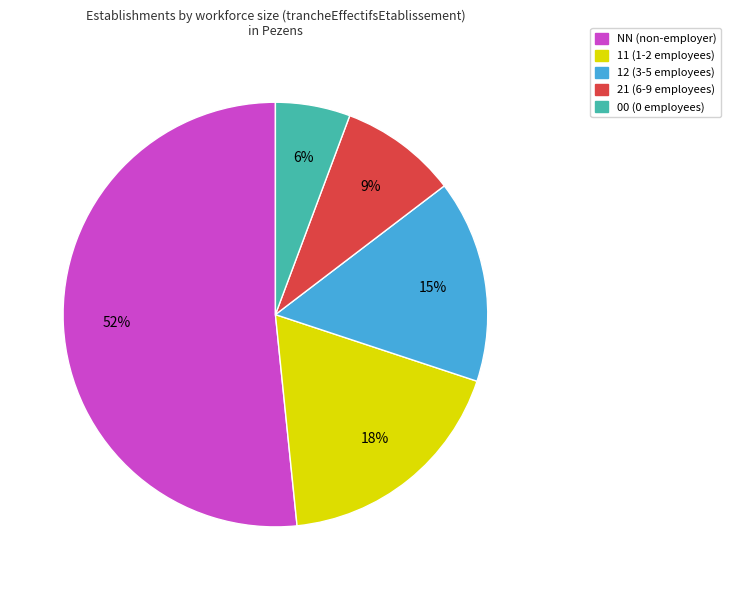

Combined, do 21 and 11 account for over 50%?

No